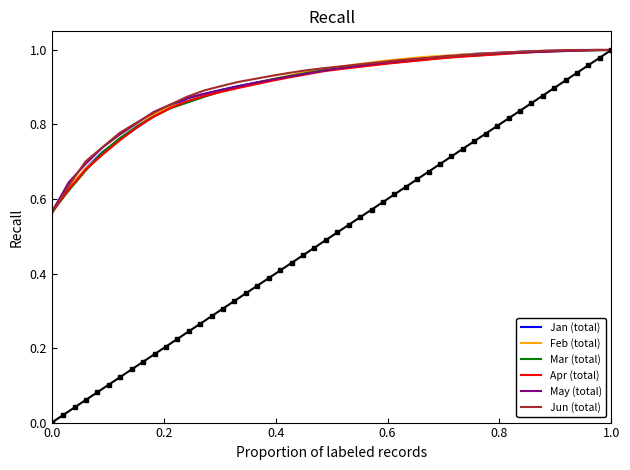

The value of Mar (total) at 1.0 is 0.4. True or false?

False